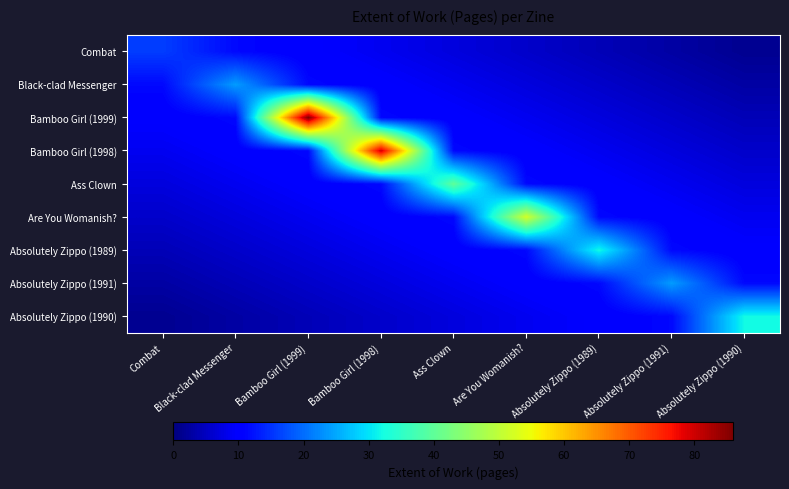

How many data points in Black-clad Messenger are above 8?

5